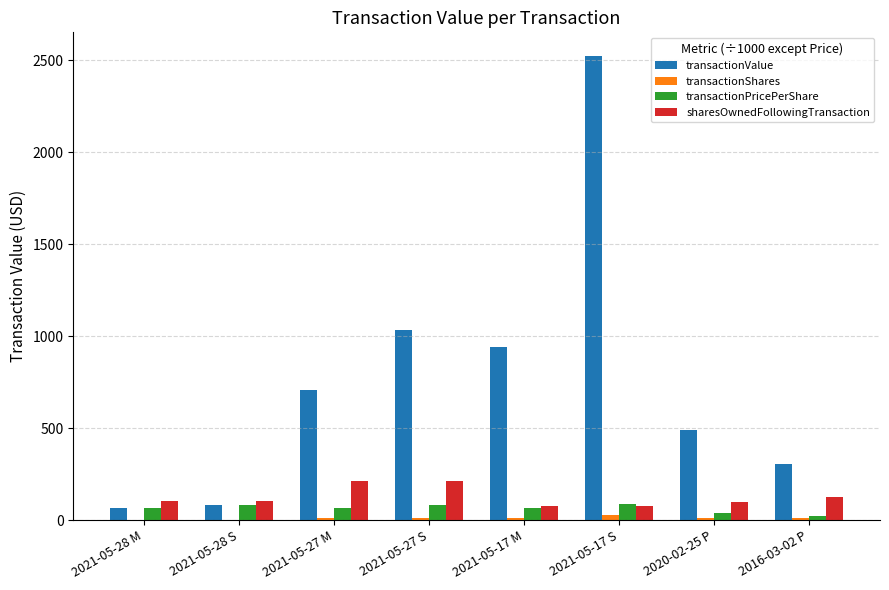

Where is transactionValue nearest to the value 1295?

2021-05-27 S